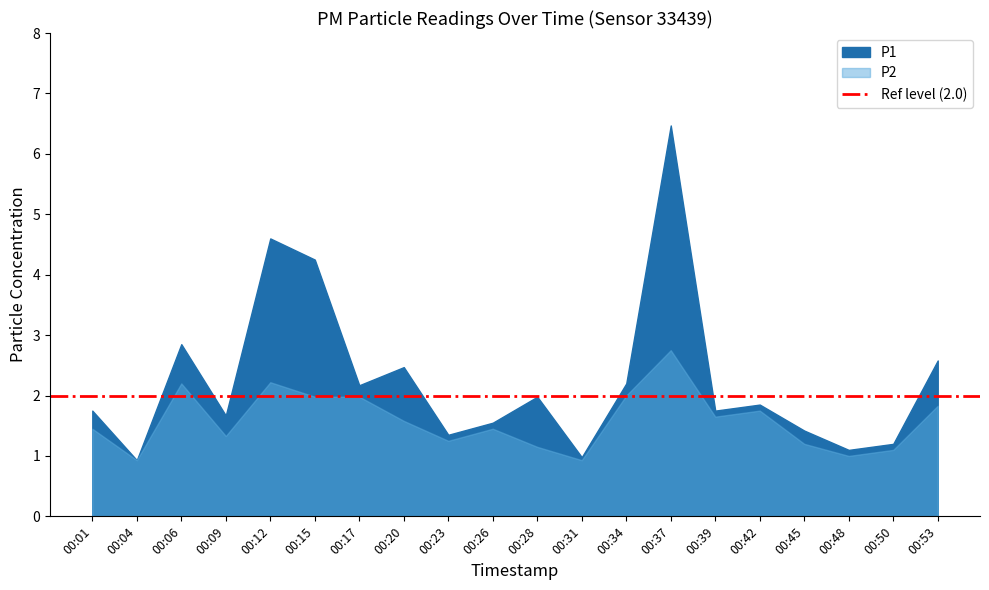

Which series has the largest range (max minus min)?

P1